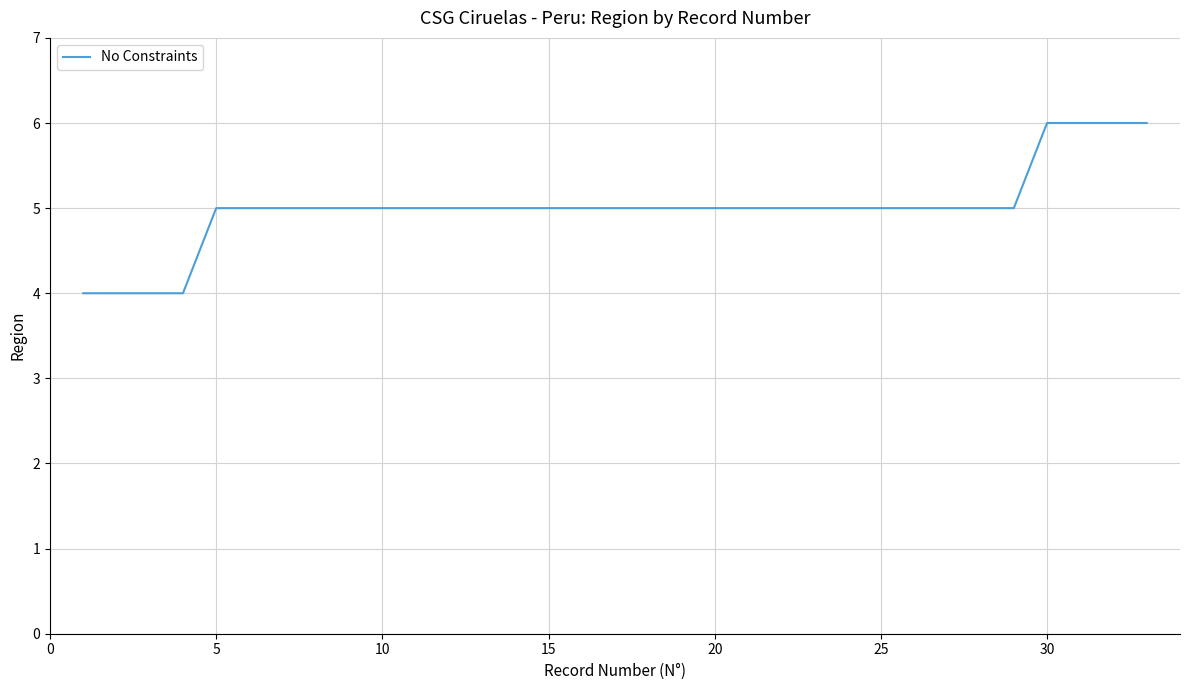

What is the smallest value displayed?

4